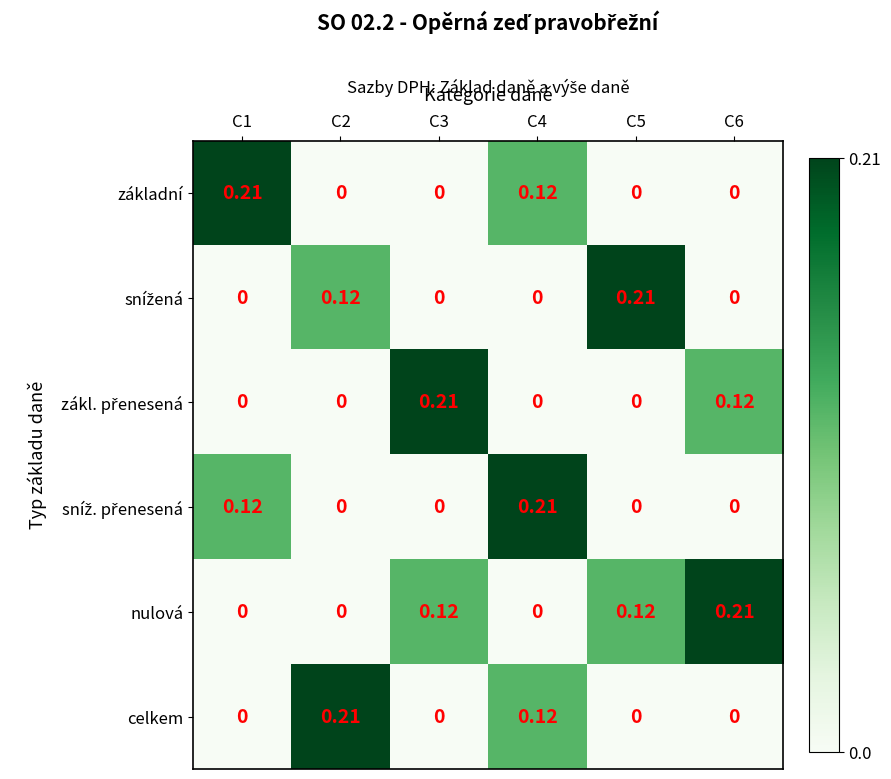

Which series has the largest total across all categories?

nulová